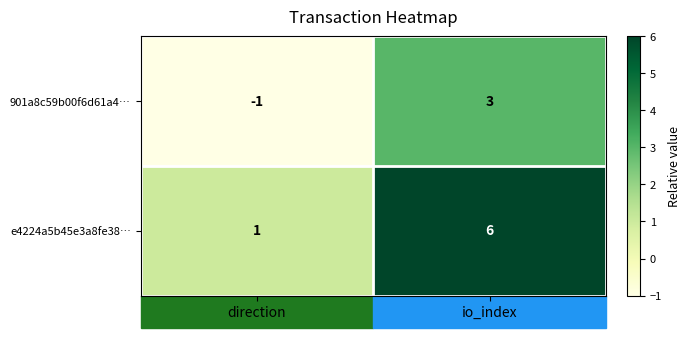

At direction, list the series in order from largest to smallest.

e4224a5b45e3a8fe38…, 901a8c59b00f6d61a4…